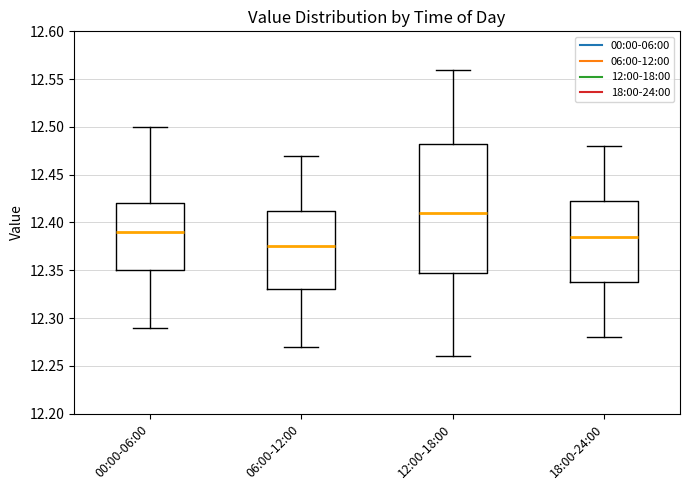

Reading left to right, transcribe this box plot: for each box, give where its median line is, the range the box spans, and where its two whiskers end, as read against the y-axis. The values are not printed on the chart, so give them approximately, as read against the axis.

00:00-06:00: median 12.390, box 12.350 to 12.420, whiskers 12.290 to 12.500
06:00-12:00: median 12.375, box 12.330 to 12.415, whiskers 12.270 to 12.470
12:00-18:00: median 12.410, box 12.350 to 12.485, whiskers 12.260 to 12.560
18:00-24:00: median 12.385, box 12.340 to 12.425, whiskers 12.280 to 12.480